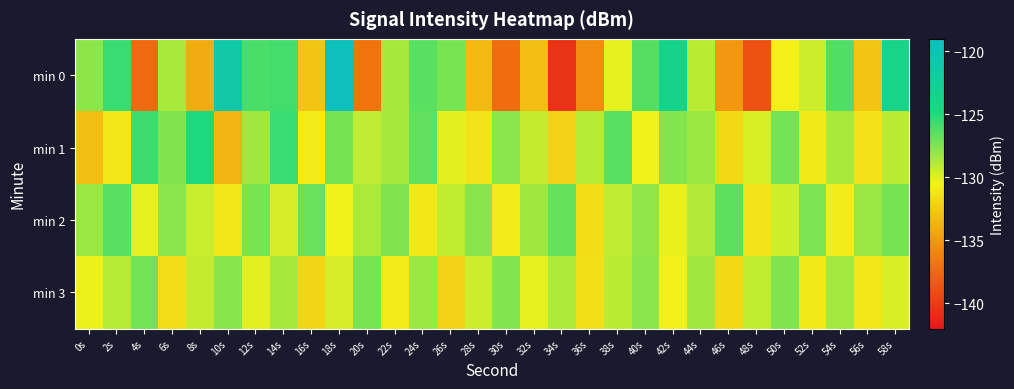

Count the number of categories in the chart.

30